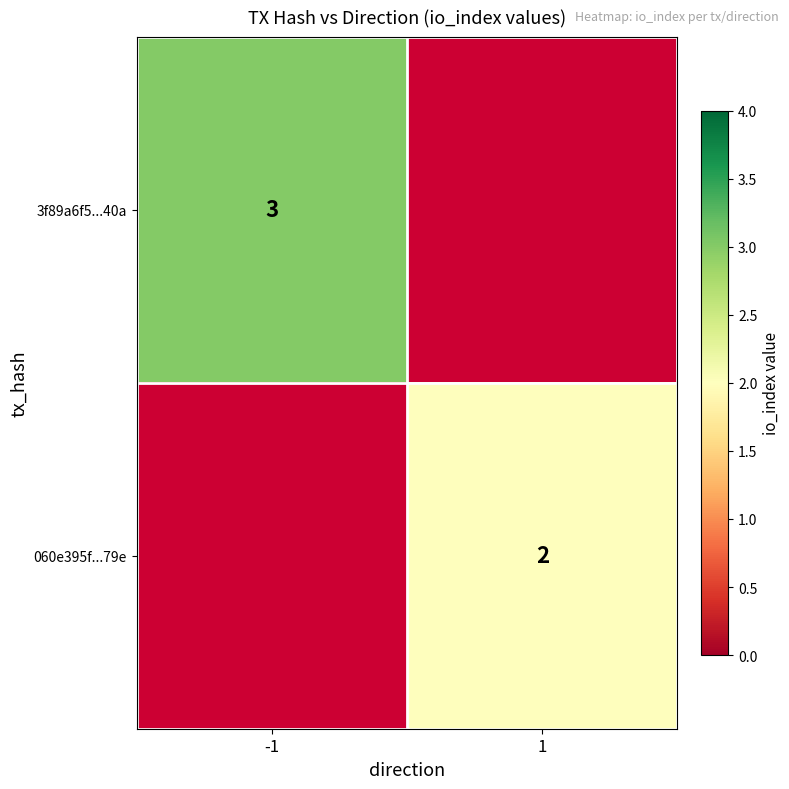

True or false: 060e395f...79e has a value of 2 at 1.

True